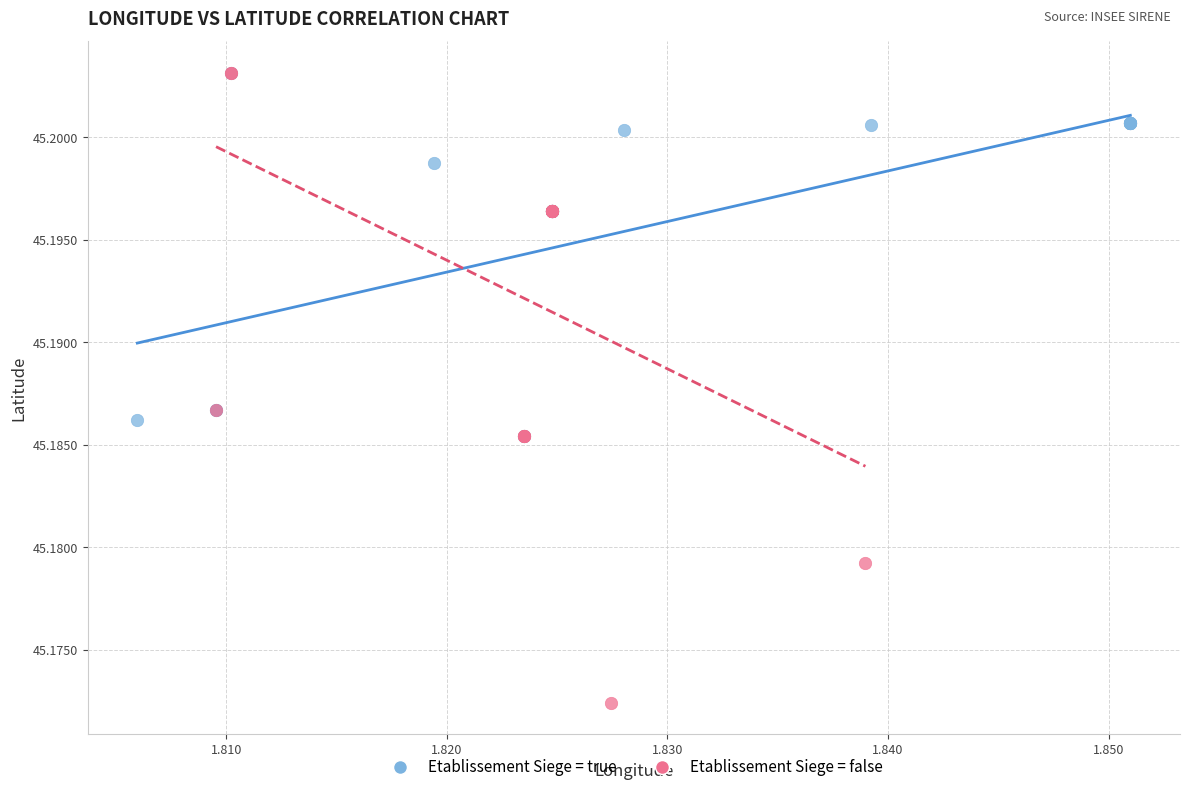

Which series reaches the minimum Y coordinate?

Etablissement Siege = false